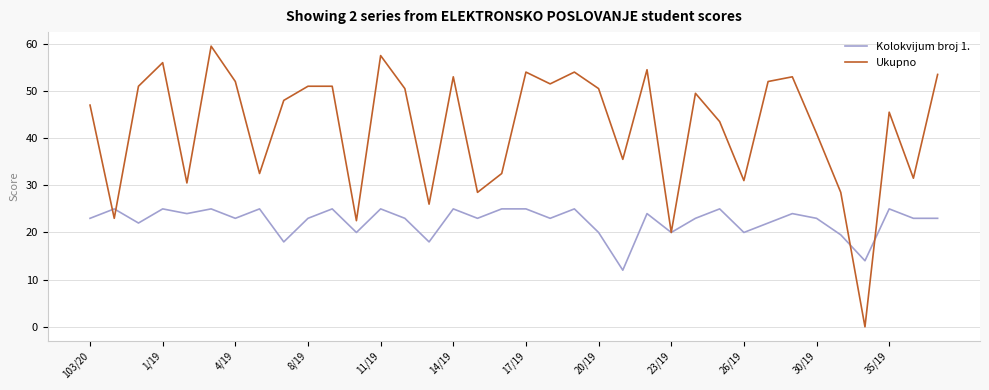

Which series has the largest range (max minus min)?

Ukupno